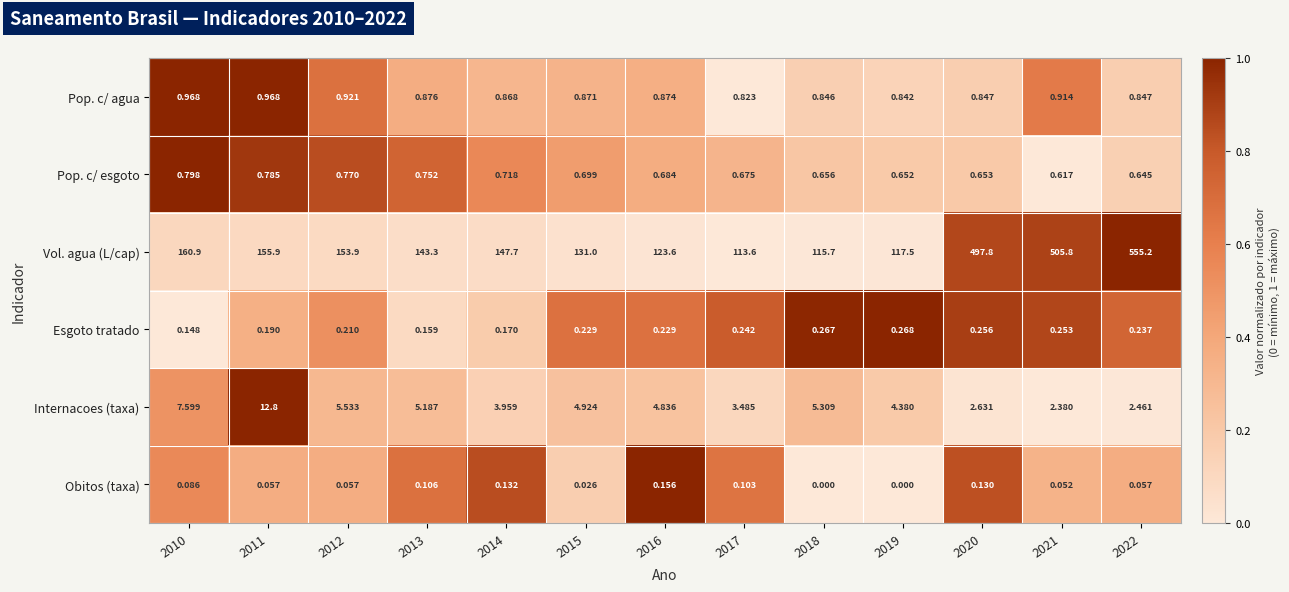

At which category is the sum across all series the highest?

2022